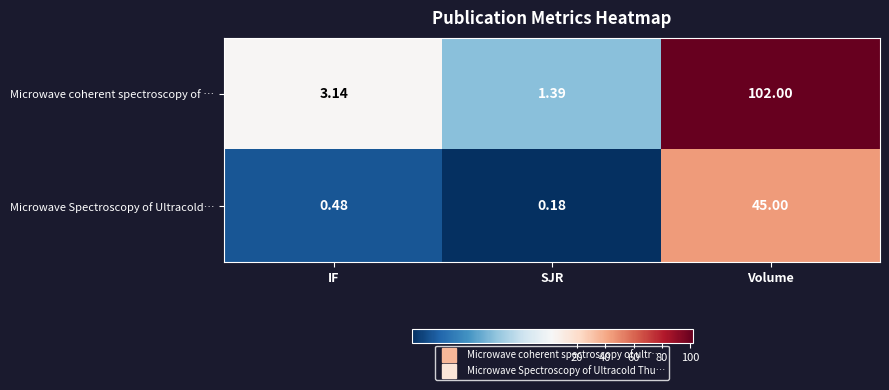

Which series changed the most between IF and Volume?

Microwave coherent spectroscopy of …